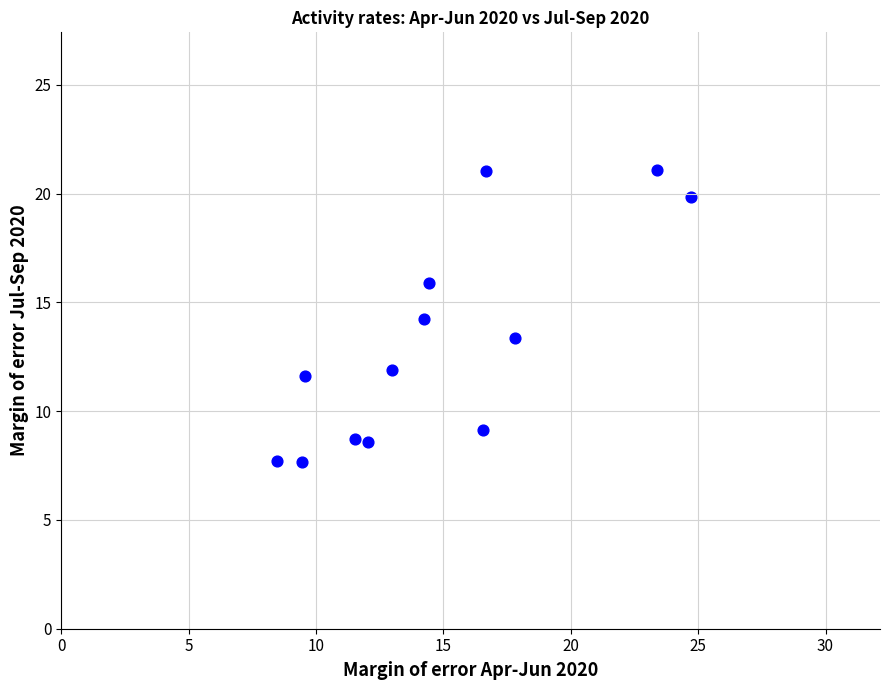

What is the range of Y values (max minus min)?

13.4